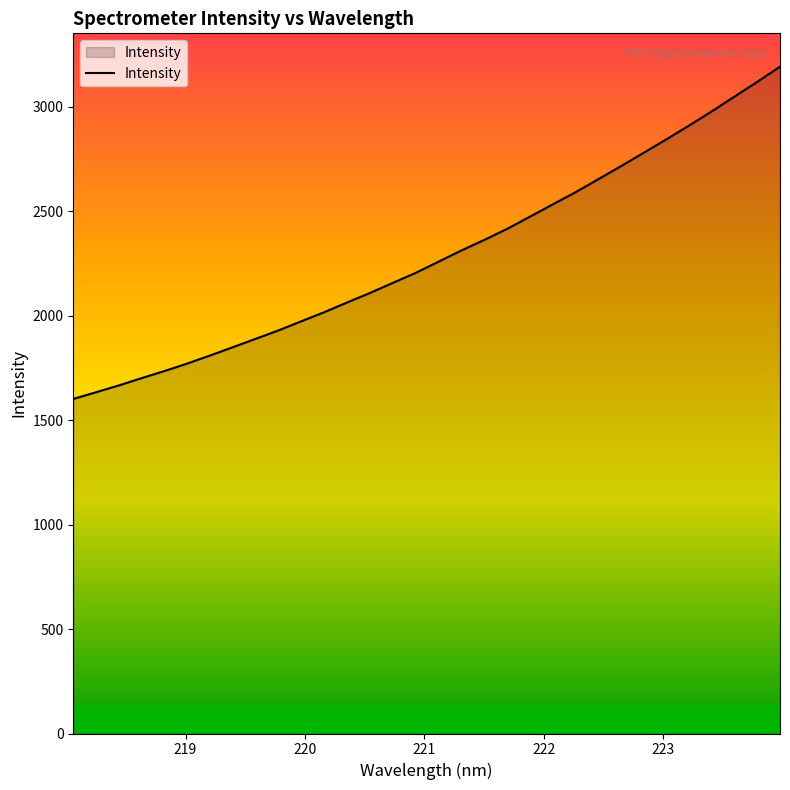

What is the difference between the maximum and minimum values?

1590.6